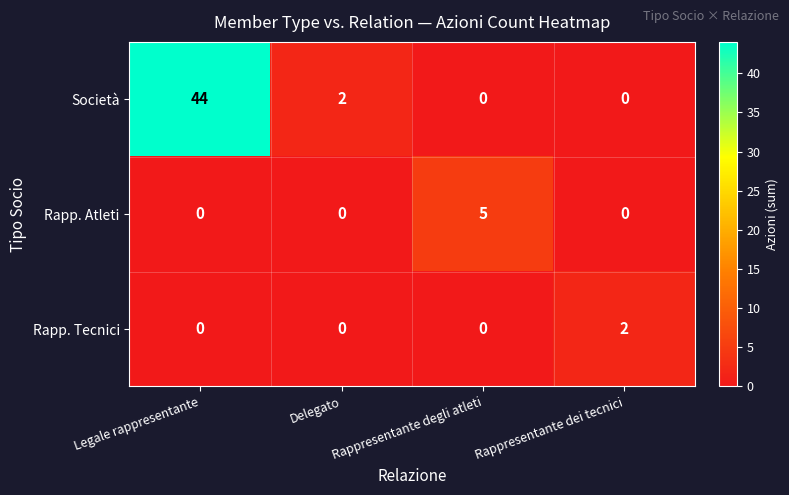

Rank the series by their maximum value, from highest to lowest.

Società, Rapp. Atleti, Rapp. Tecnici